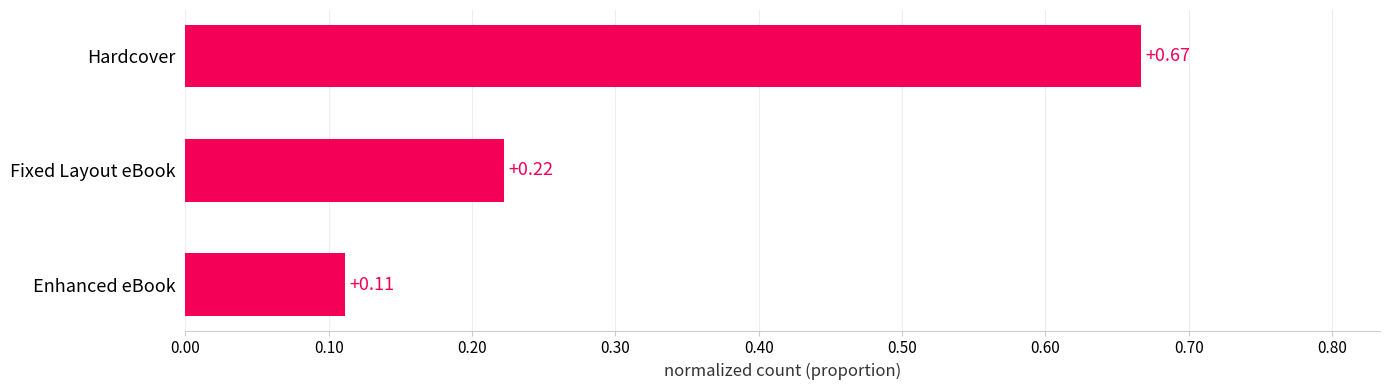

What is the average value?

0.3